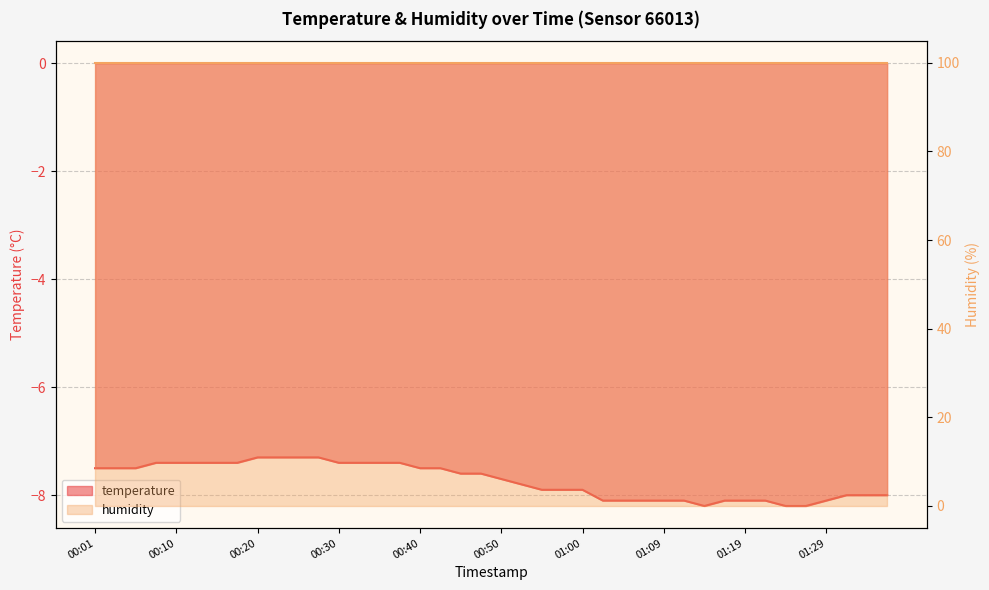

The value at 00:13 is -2.0. True or false?

False